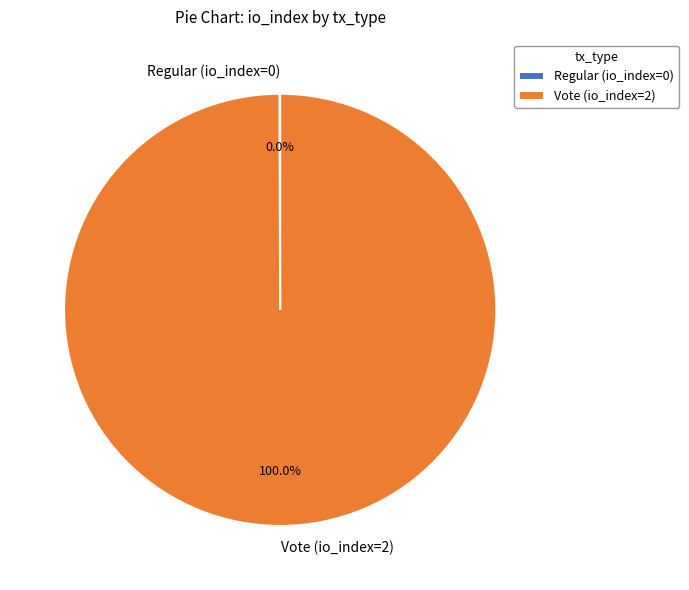

Which slice represents more than half of the pie?

Vote (io_index=2)